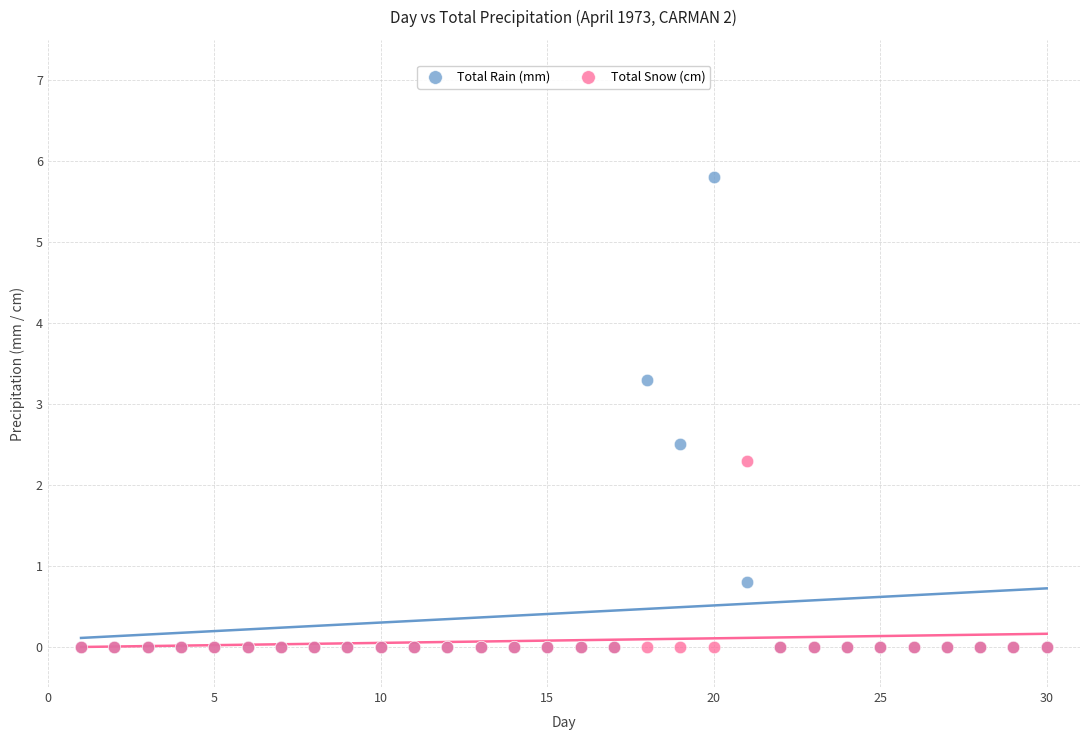

In the Total Rain (mm) series, what Y value is closest to 2?

2.5